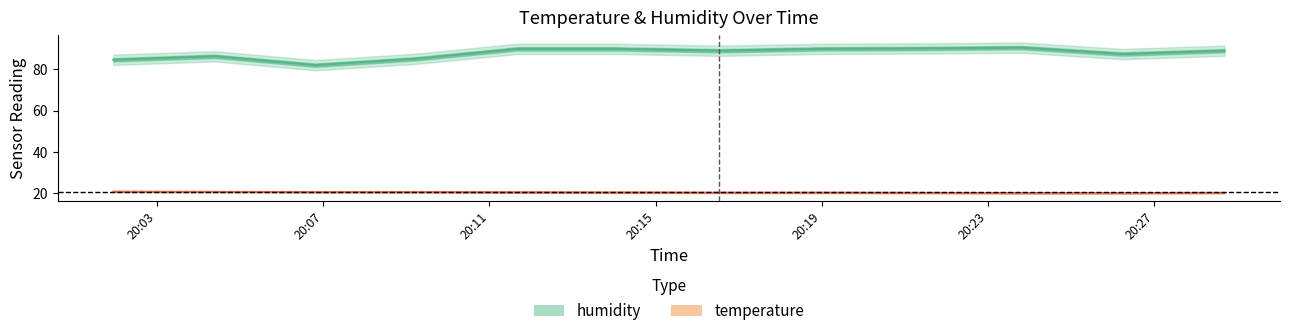

True or false: humidity and temperature intersect in this chart.

False